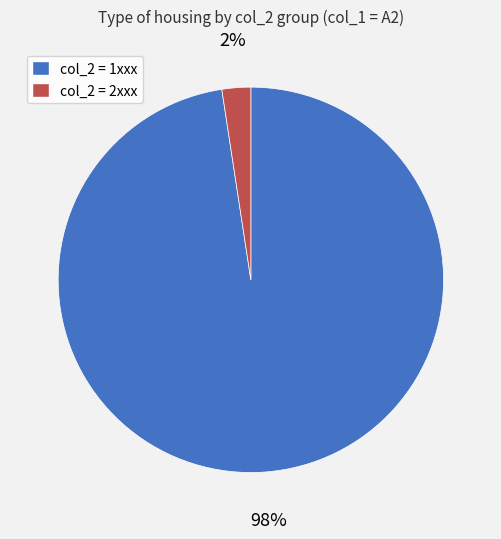

Count the number of slices in the pie.

2